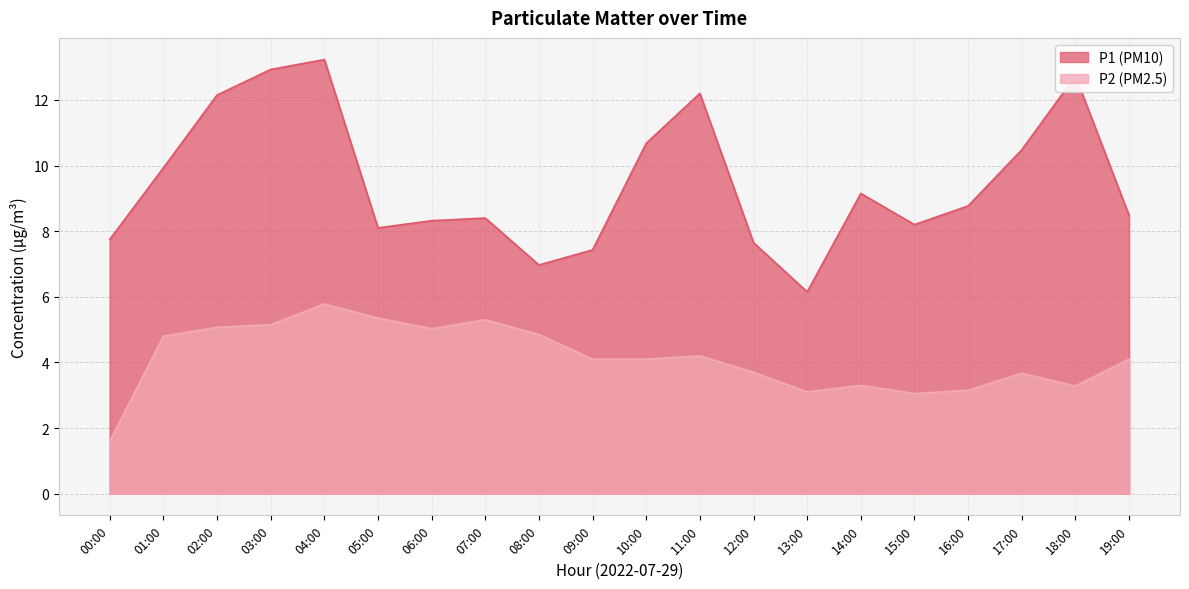

At which label is P2 closest to 3?

15:00